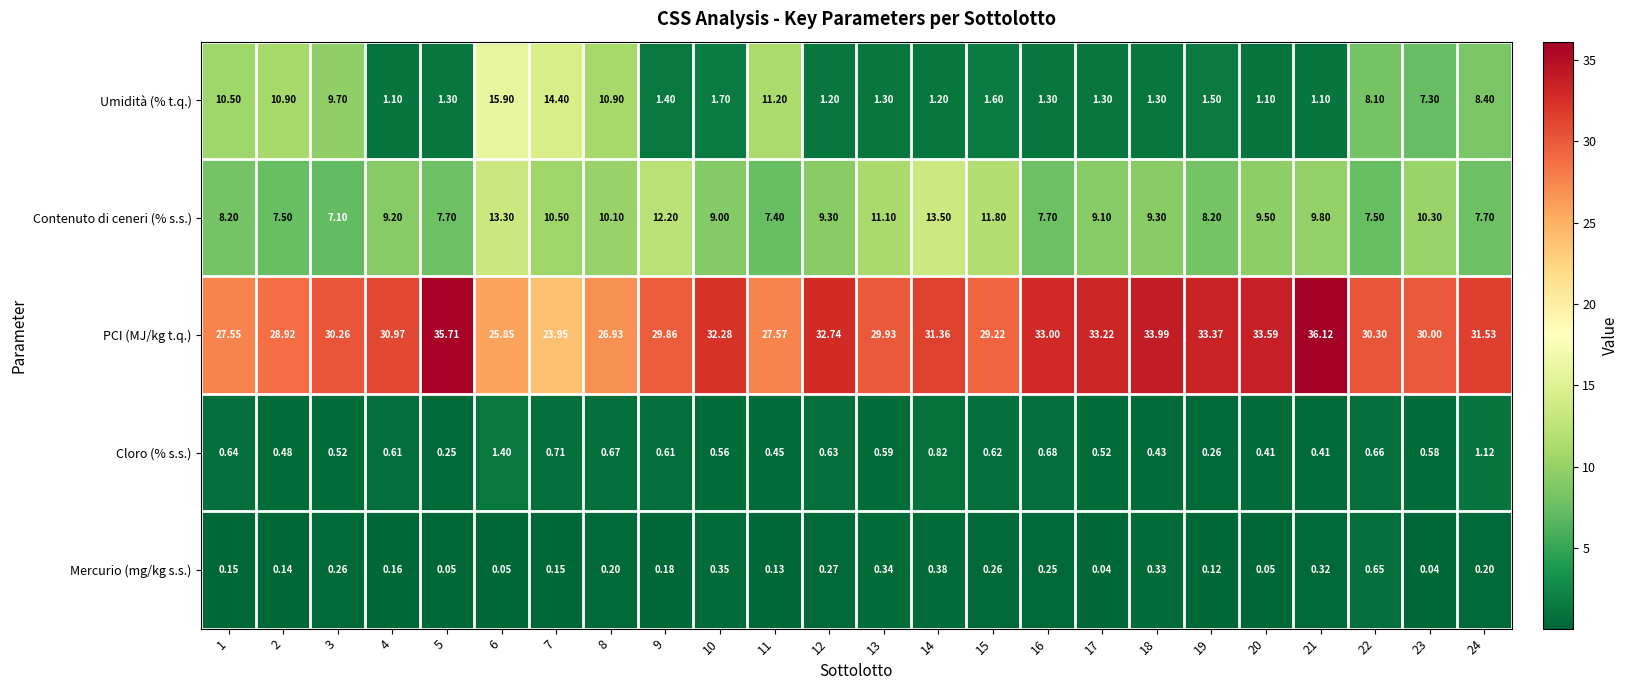

Count the number of data series in this chart.

5